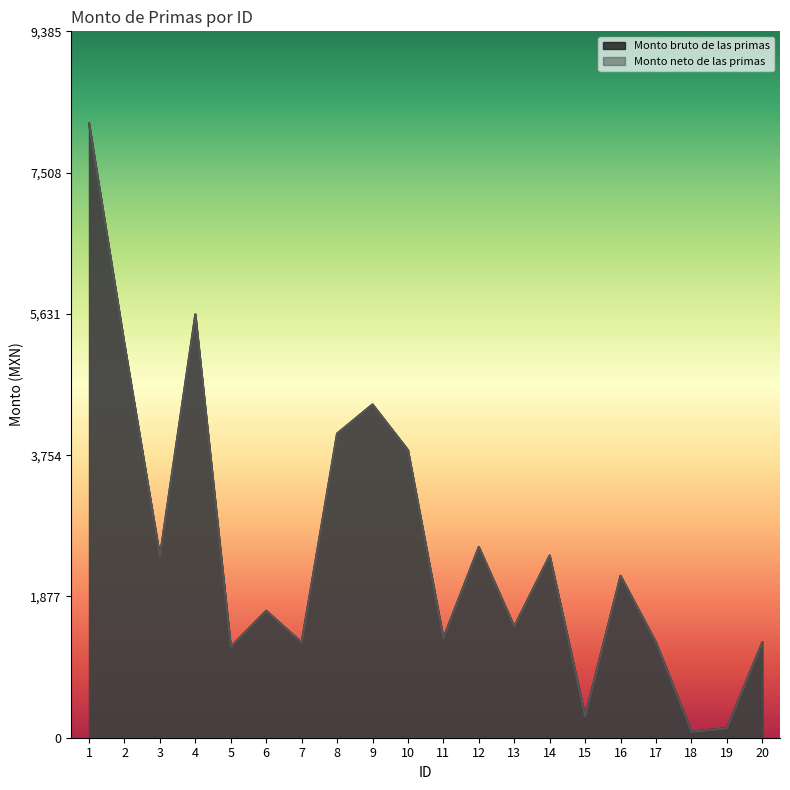

At which label does Monto neto de las primas first exceed 2150?

1